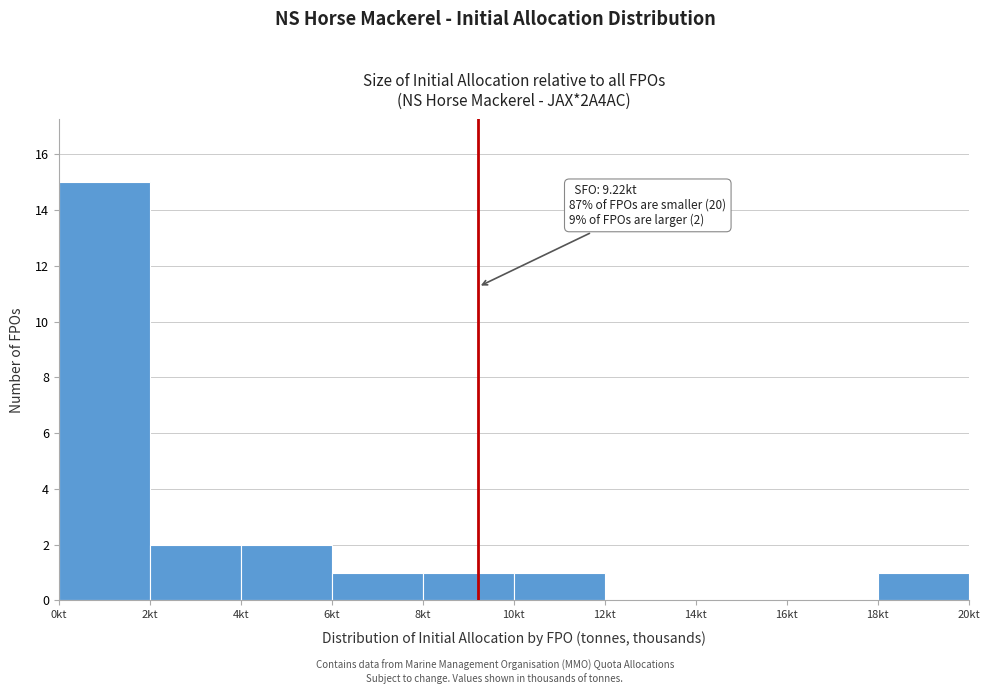

Over which range of the x-axis is the bar tallest?

0 to 2